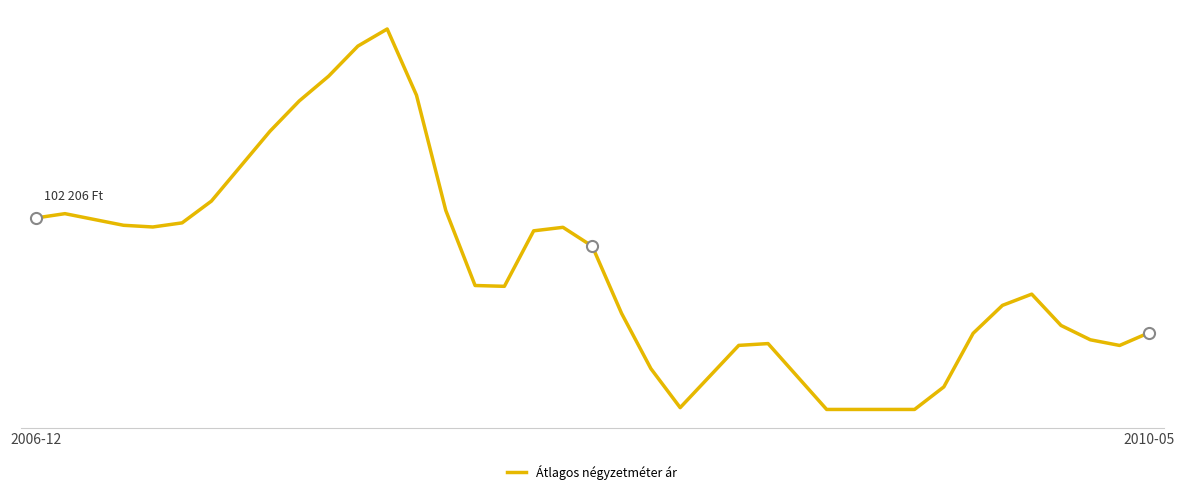

Rank the categories by value from highest to lowest.

12, 11, 10, 13, 9, 8, 7, 6, 14, 2010-05, 2006-12, 2, 5, 3, 4, 18, 17, 19, 15, 16, 34, 33, 20, 35, 38, 32, 36, 25, 24, 37, 21, 23, 26, 31, 22, 27, 28, 29, 30